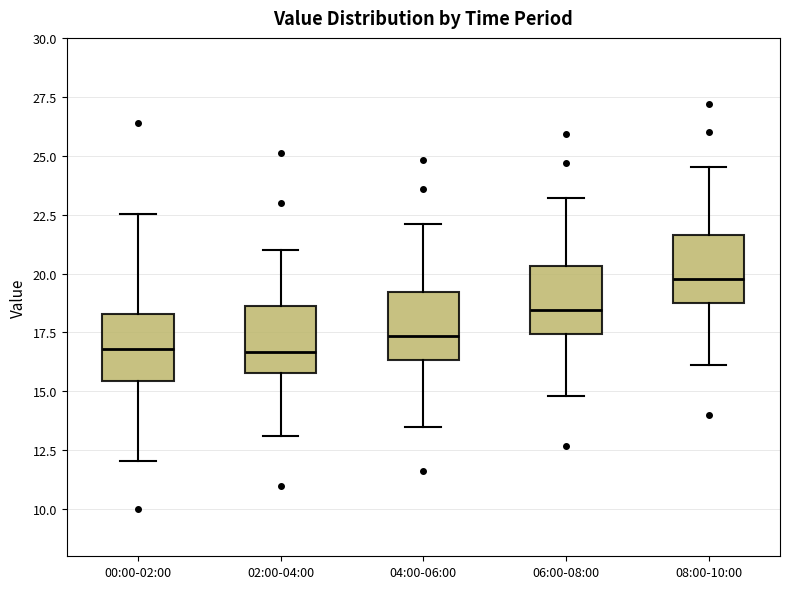

Reading left to right, transcribe this box plot: for each box, give where its median line is, the range the box spans, and where its two whiskers end, as read against the y-axis. The values are not printed on the chart, so give them approximately, as read against the axis.

00:00-02:00: median 17.0, box 15.5 to 18.5, whiskers 12.0 to 22.5
02:00-04:00: median 16.5, box 16.0 to 18.5, whiskers 13.0 to 21.0
04:00-06:00: median 17.5, box 16.5 to 19.0, whiskers 13.5 to 22.0
06:00-08:00: median 18.5, box 17.5 to 20.5, whiskers 15.0 to 23.0
08:00-10:00: median 20.0, box 19.0 to 21.5, whiskers 16.0 to 24.5